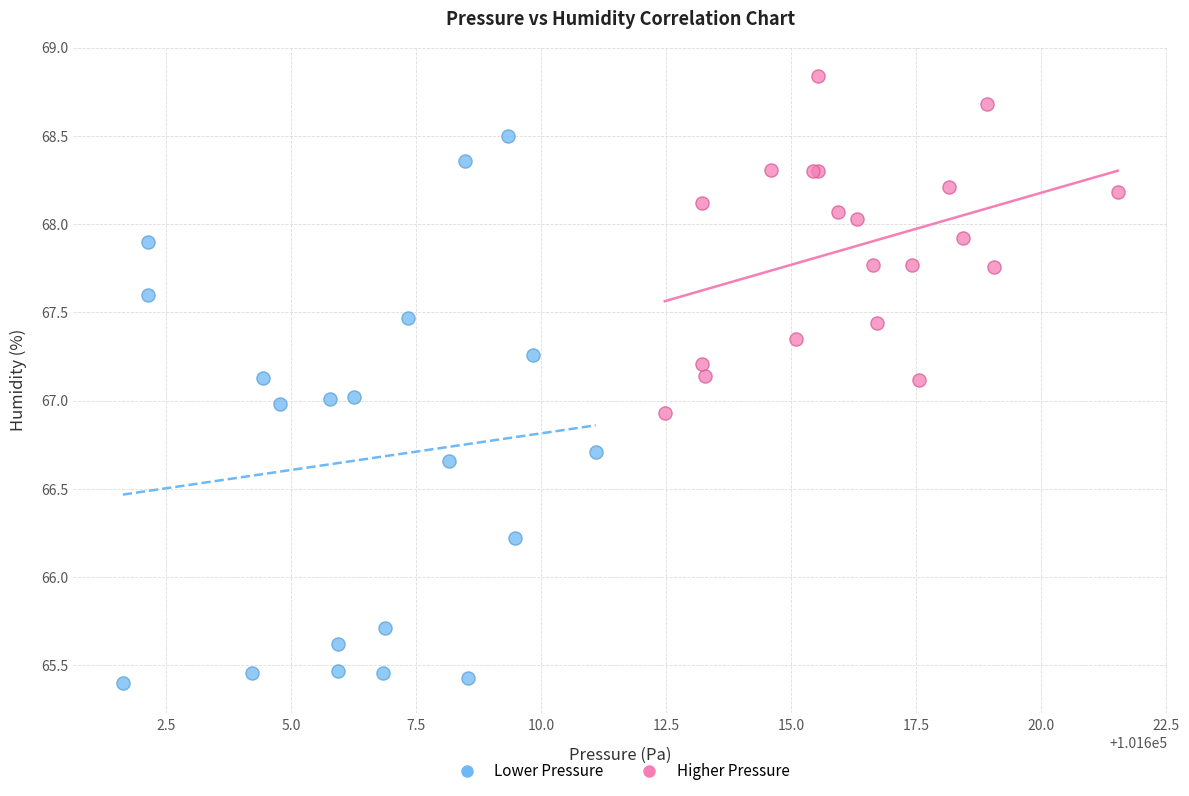

Which series reaches the maximum Y coordinate?

Higher Pressure